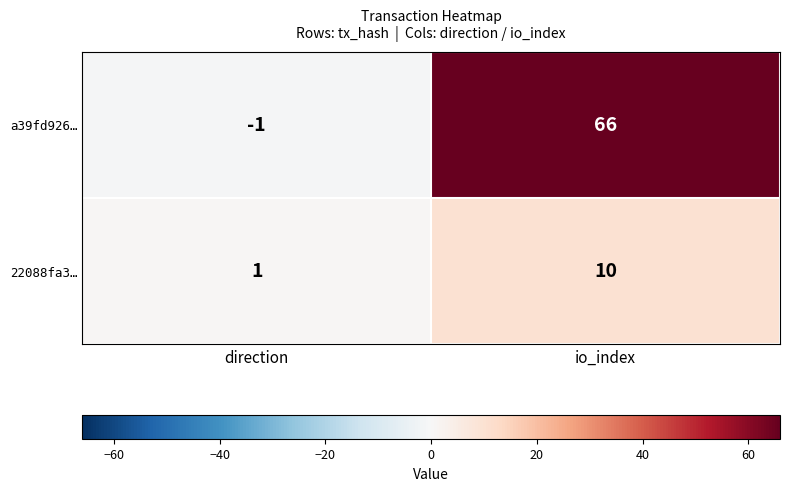

Which series has the largest range (max minus min)?

a39fd926…